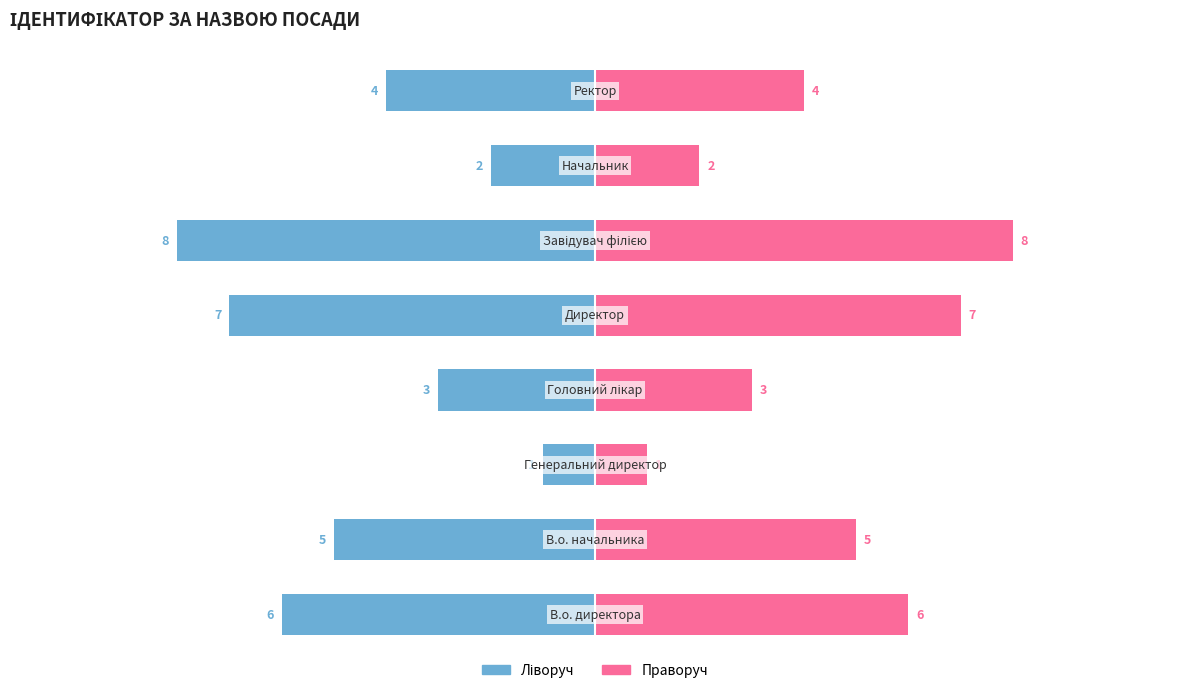

List the labels in order of Праворуч (Ідентифікатор) value, largest first.

5, 4, 0, 1, 7, 3, 6, 2